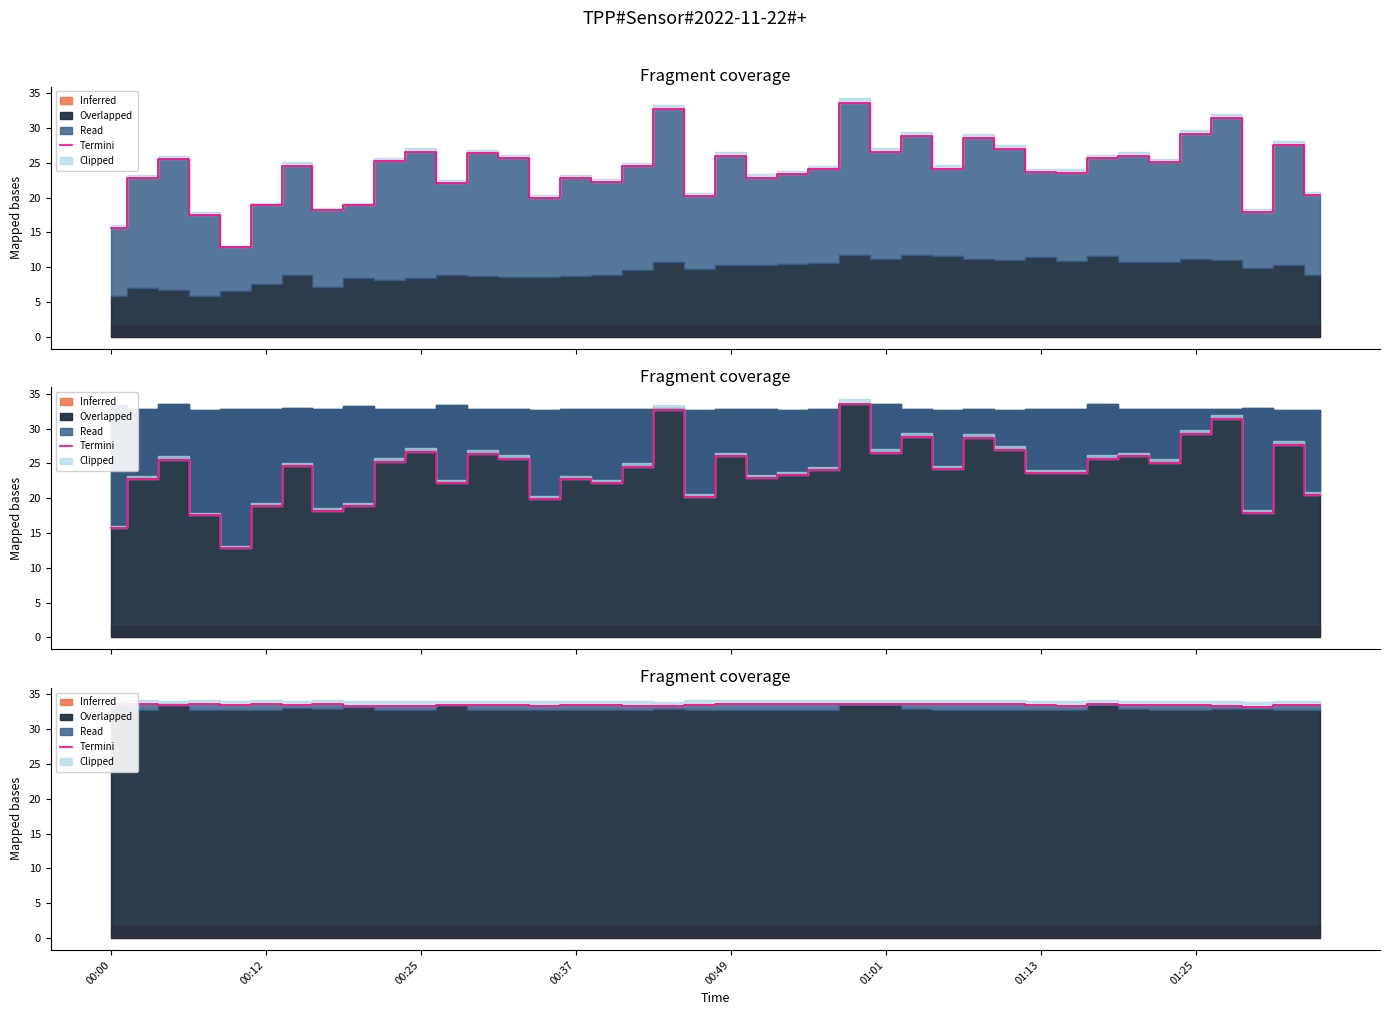

How many lines are shown in the chart?

1